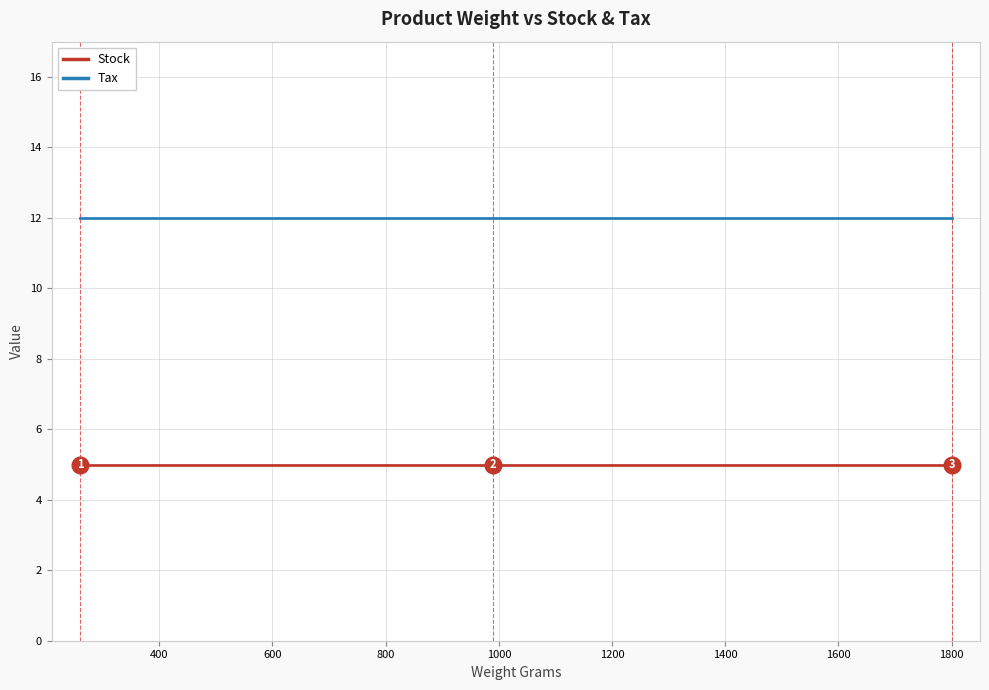

Is the value of Stock at 26 greater than the value of Tax at 31?

No